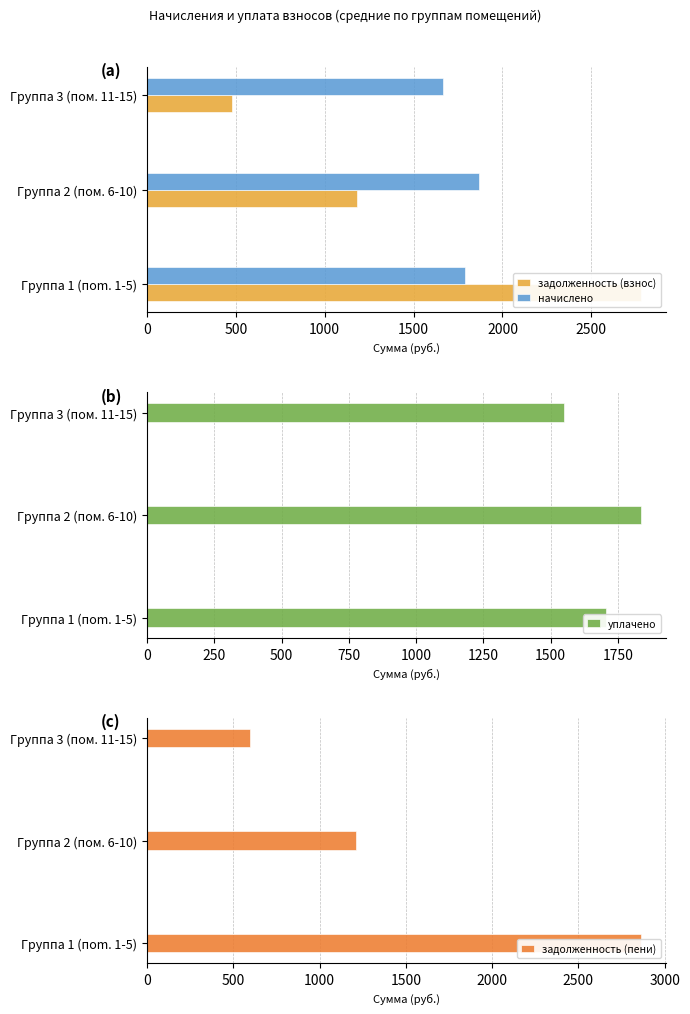

What is the smallest value displayed?

480.5